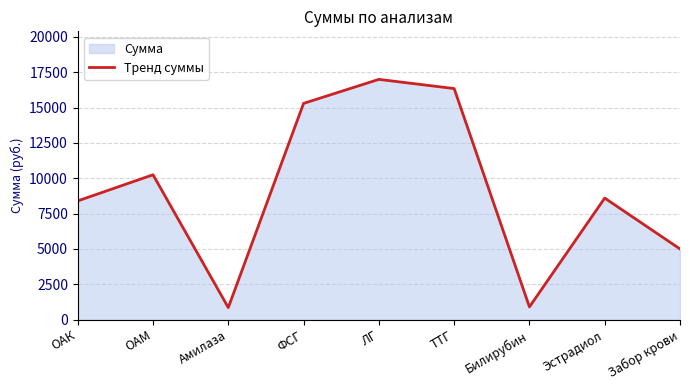

List the labels in order of value, smallest first.

Амилаза, Билирубин, Забор крови, ОАК, Эстрадиол, ОАМ, ФСГ, ТТГ, ЛГ